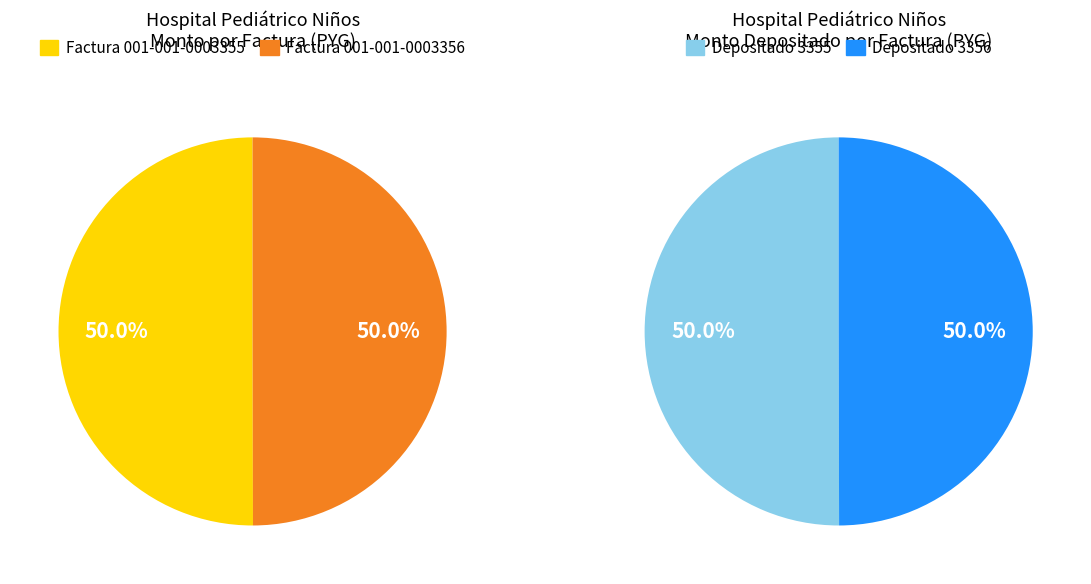

What percentage is the Factura 001-001-0003356 slice, to the nearest percent?

50%